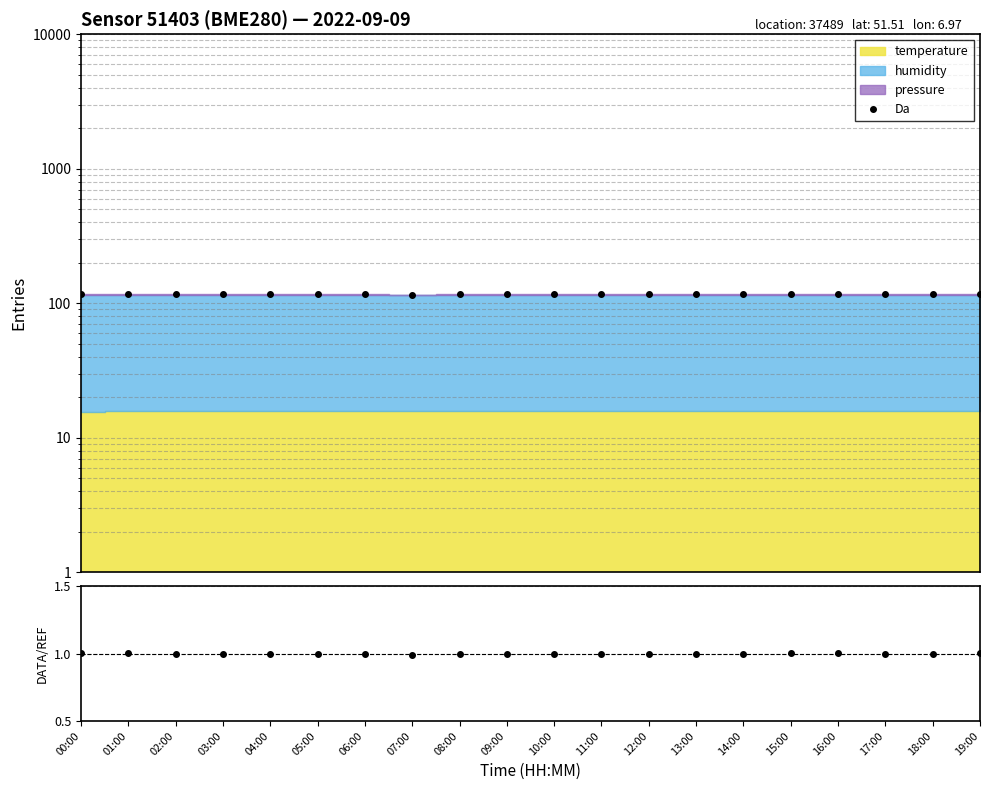

What is the difference between the maximum and second lowest values?

1.1